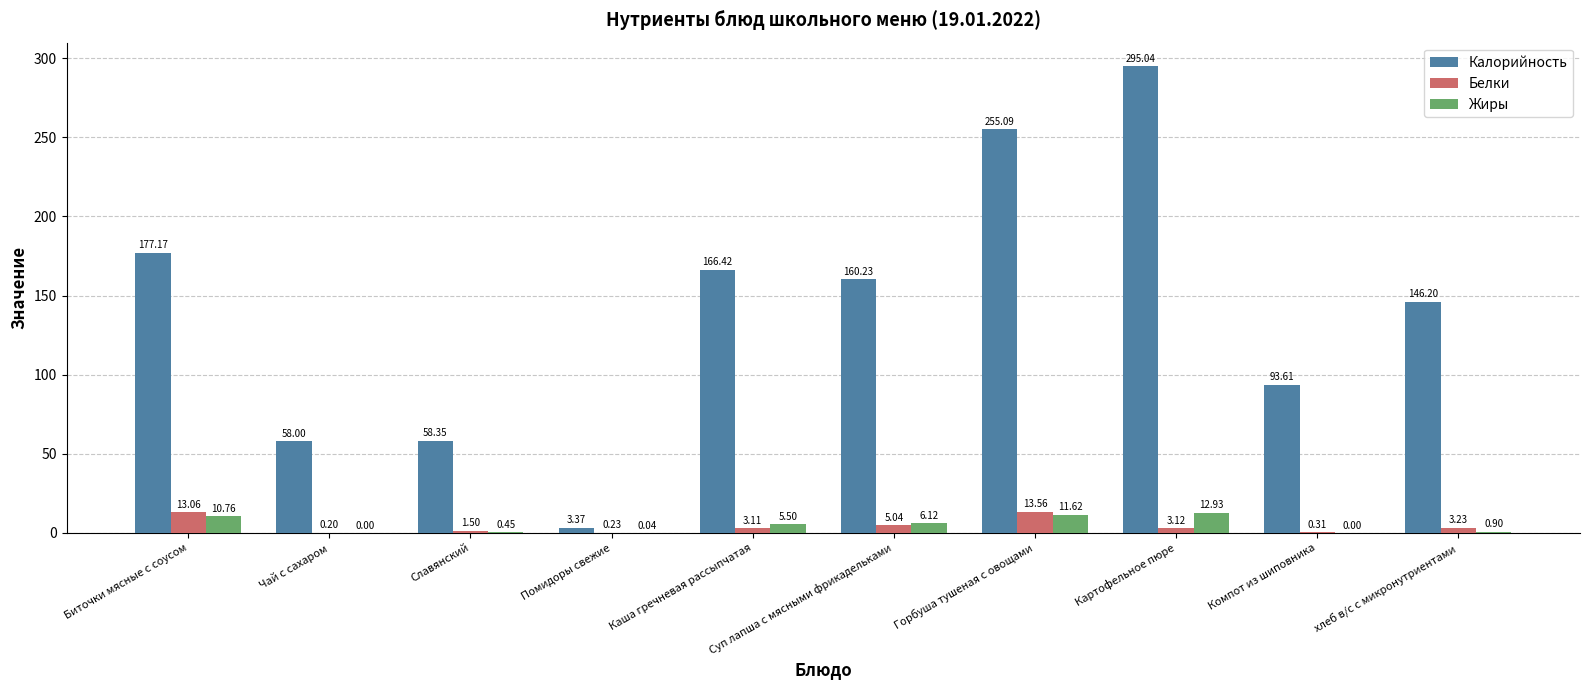

Between Каша гречневая рассыпчатая and Горбуша тушеная с овощами, which series saw the biggest shift?

Калорийность